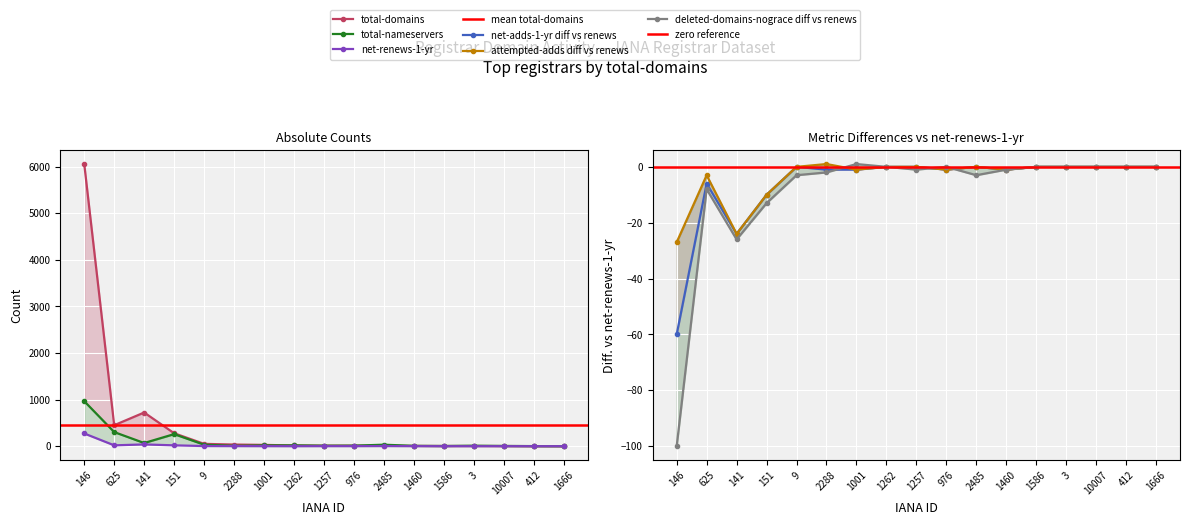

Where is the first local minimum for total-domains?

625